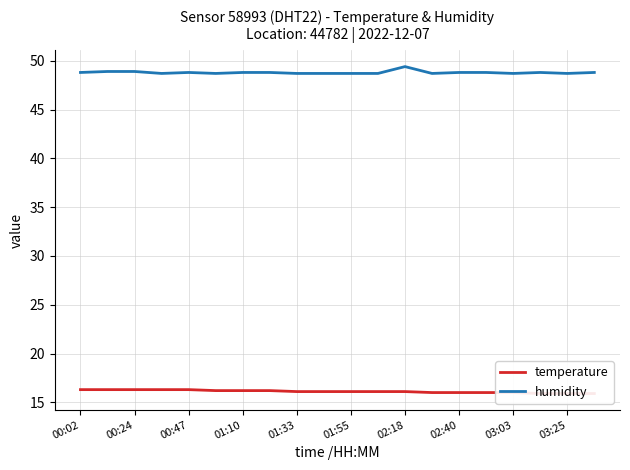

What is the maximum value for humidity?

49.4